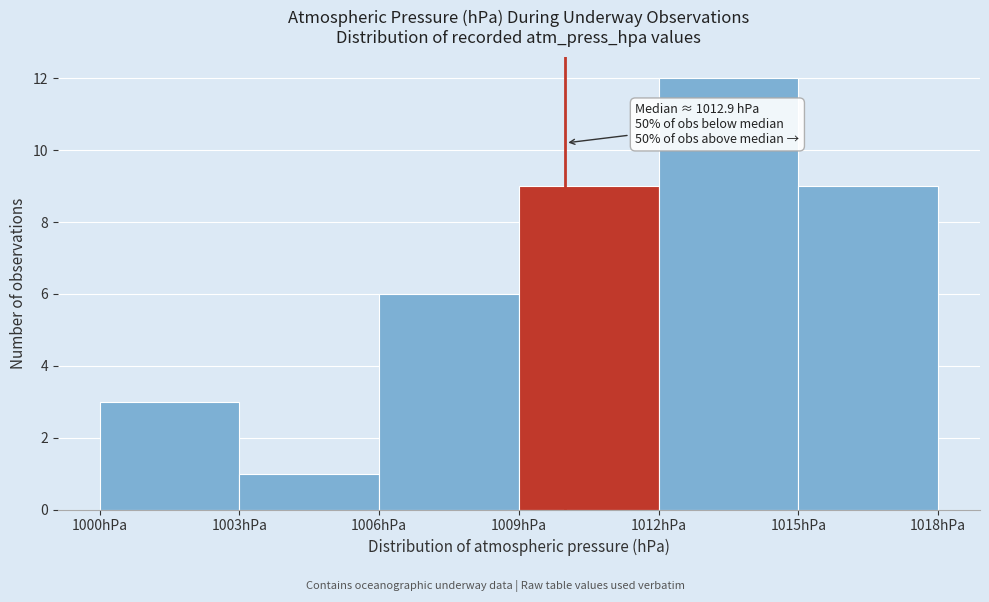

Which range on the x-axis has the tallest bar?

1012 to 1015